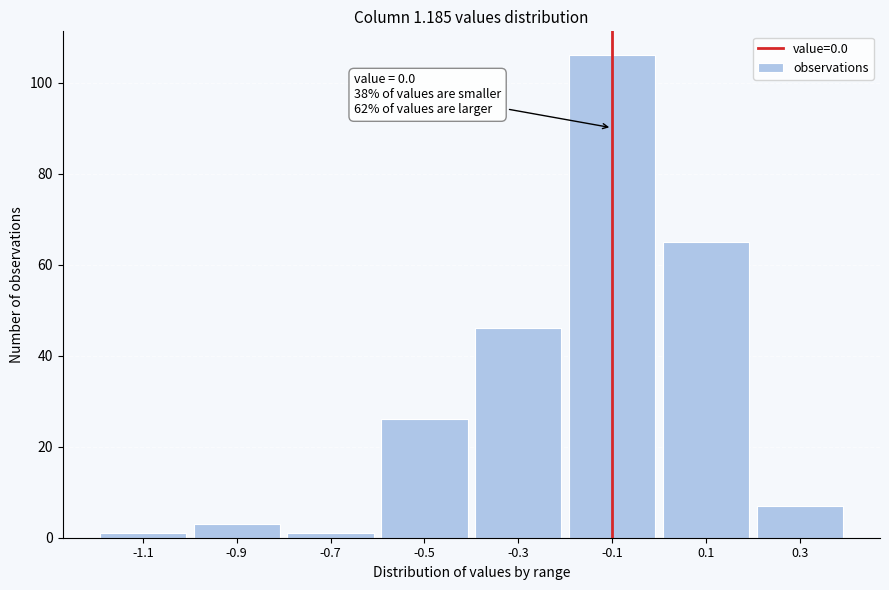

Reading left to right, transcribe all the data shown in this chart.

-1.1=1	-0.9=3	-0.7=1	-0.5=26	-0.3=46	-0.1=106	0.1=65	0.3=7